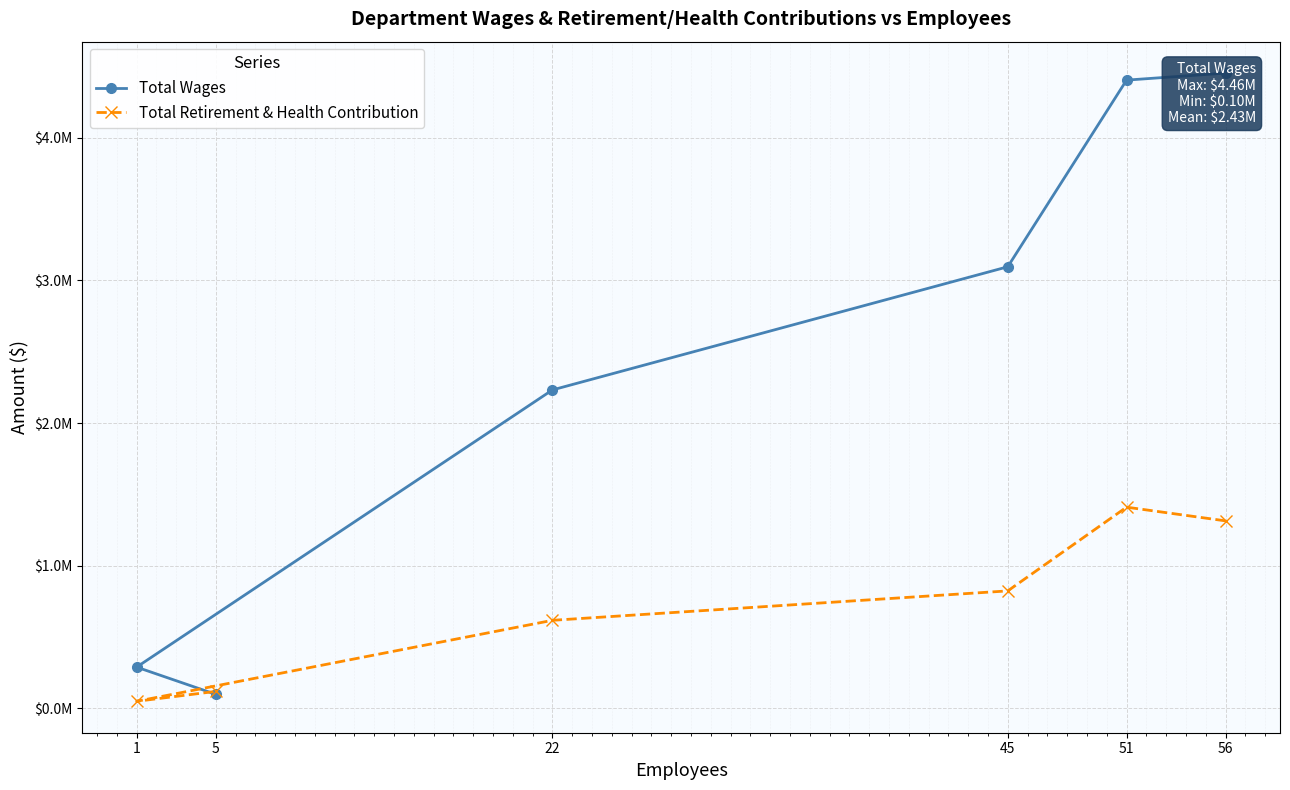

What is the difference between the highest and lowest values at 22?

1616306